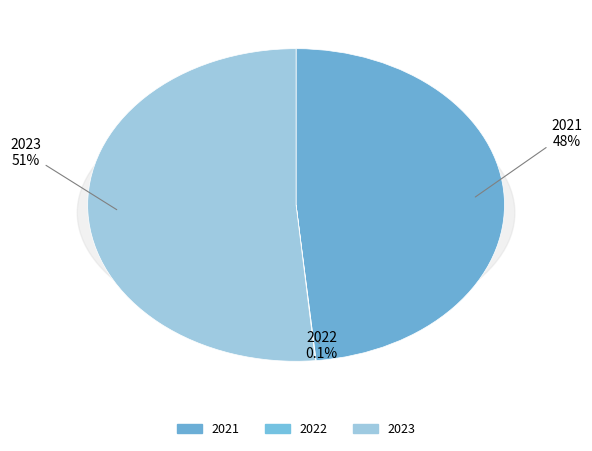

To the nearest percent, what percentage of the pie is 2021?

48%